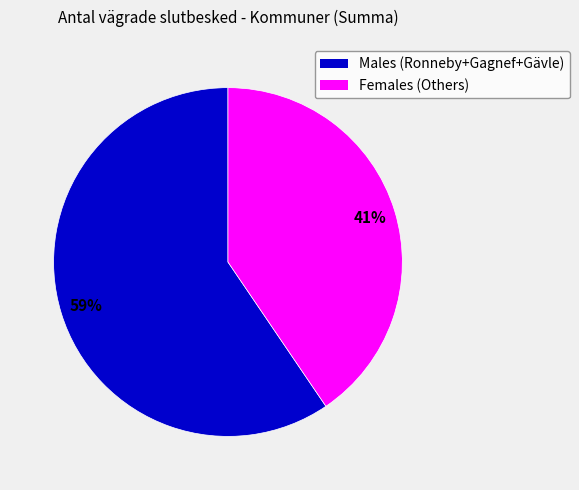

Is there a majority slice in this chart?

Yes